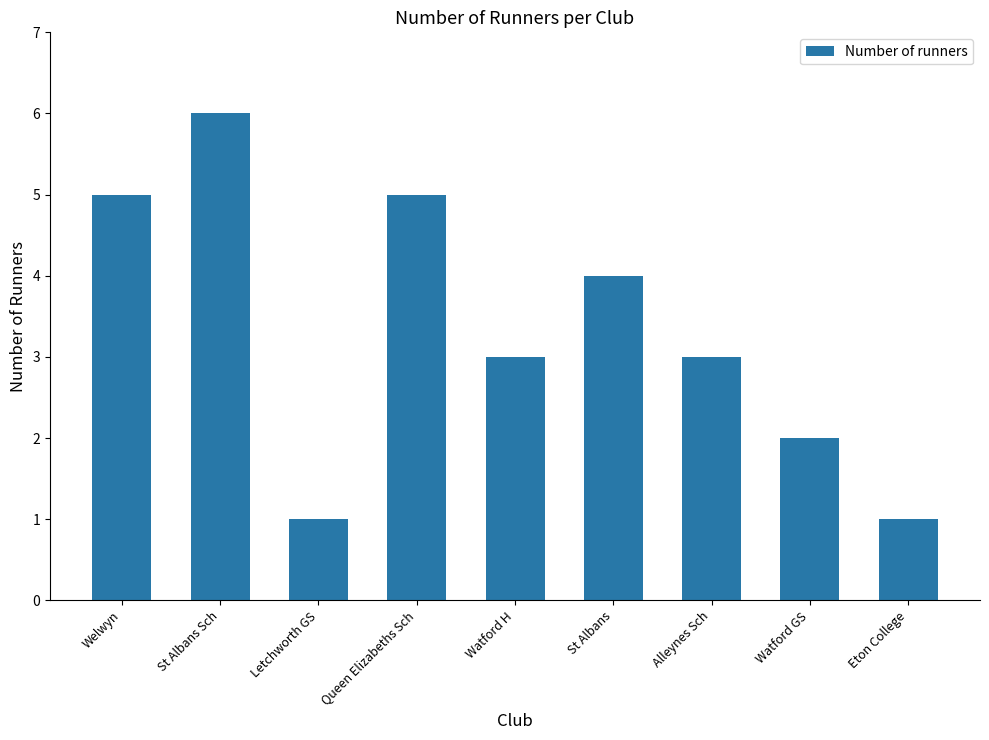

How many bars are there in total?

9